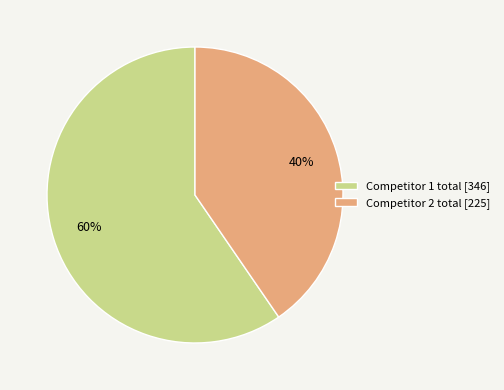

Between Competitor 2 total [225] and Competitor 1 total [346], which is larger?

Competitor 1 total [346]